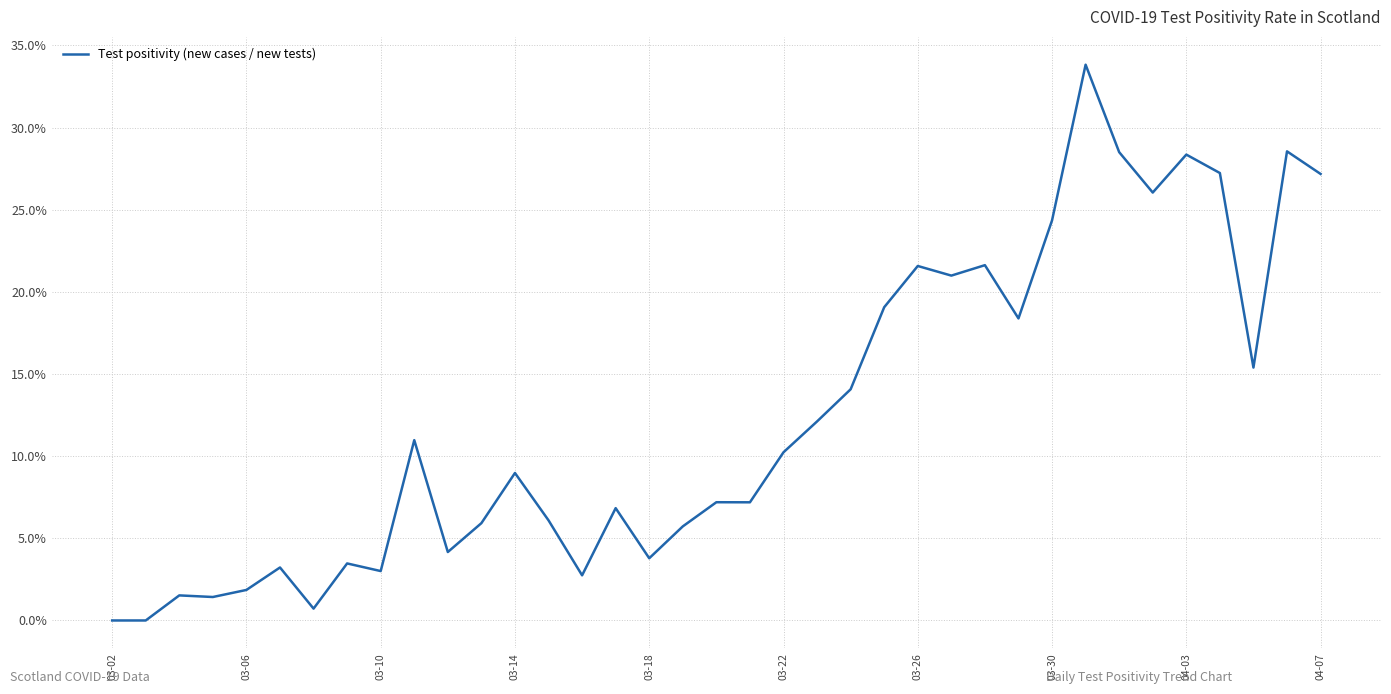

Does the chart have visible grid lines?

Yes